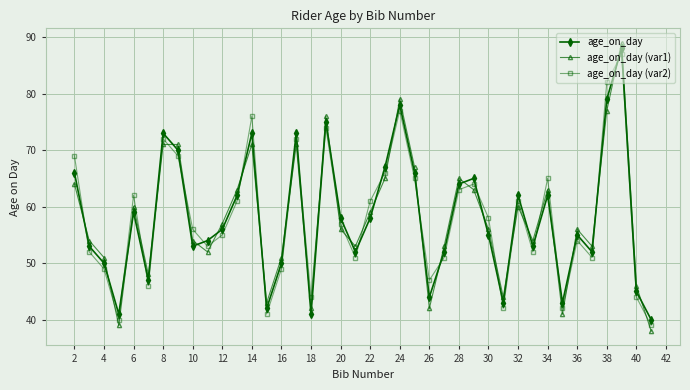

How many interior local peaks does the age_on_day (var2) series have?

11